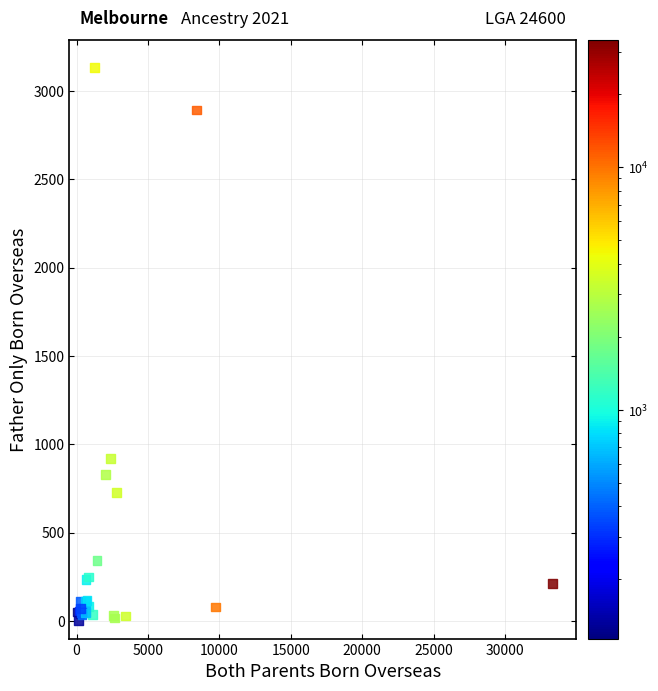

What Y value in the scatter plot is closest to 1568?

920